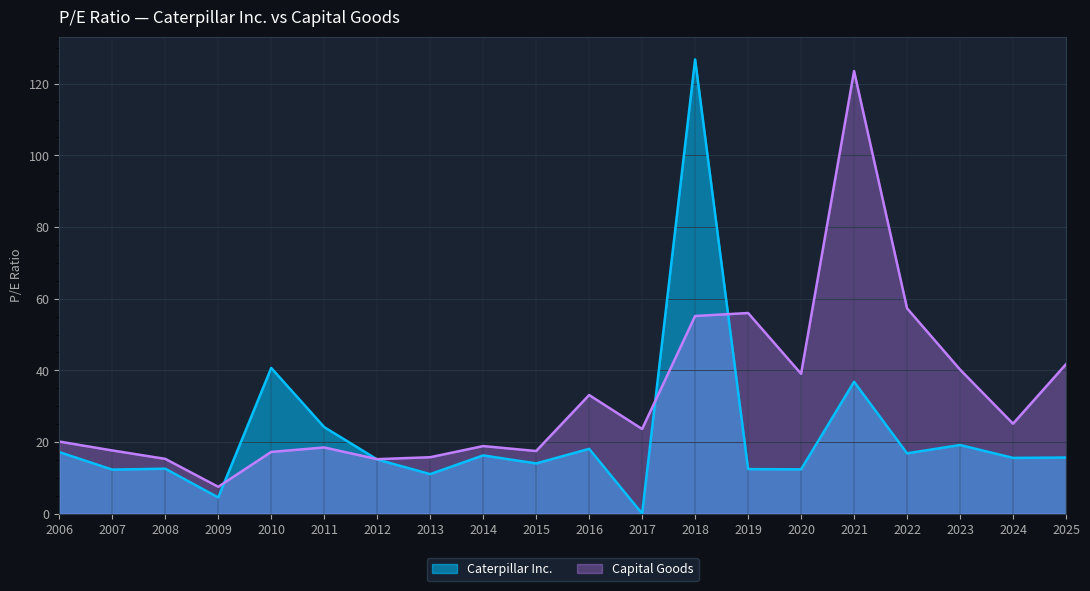

At 2015, list the series in order from smallest to largest.

Caterpillar Inc., Capital Goods